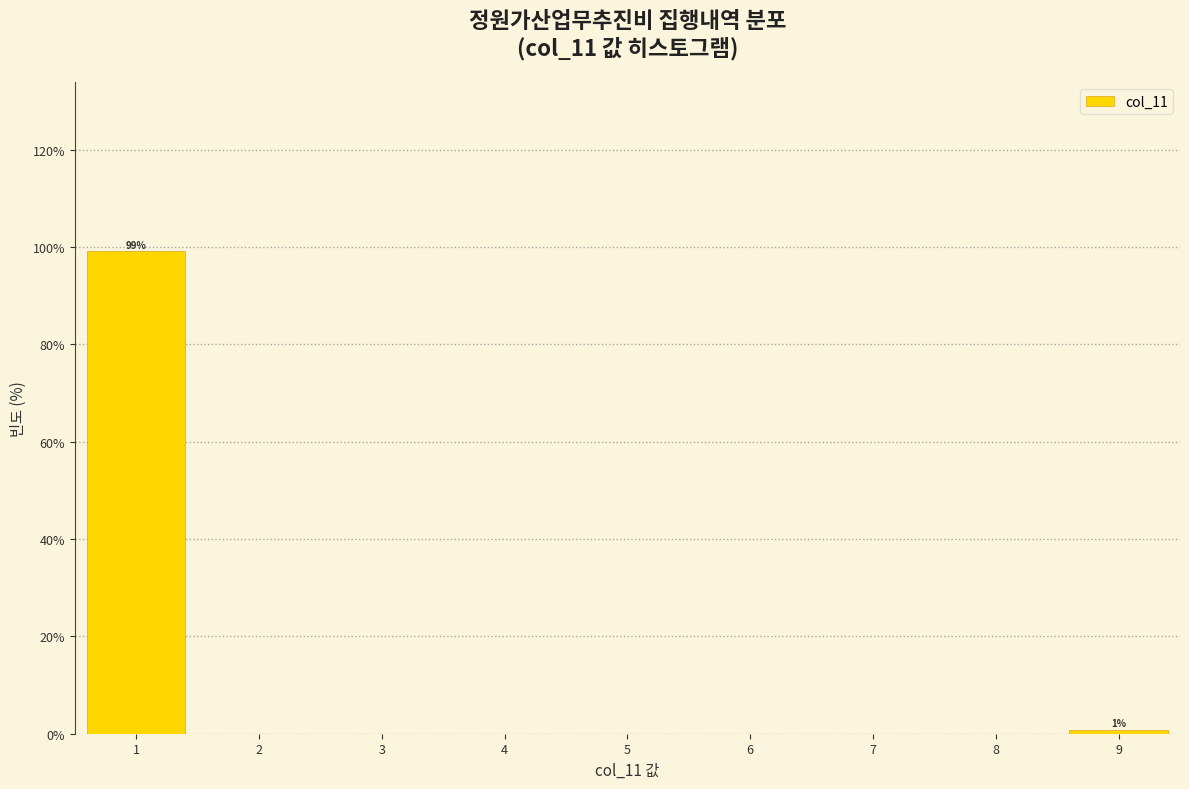

What is the average value?

50.0